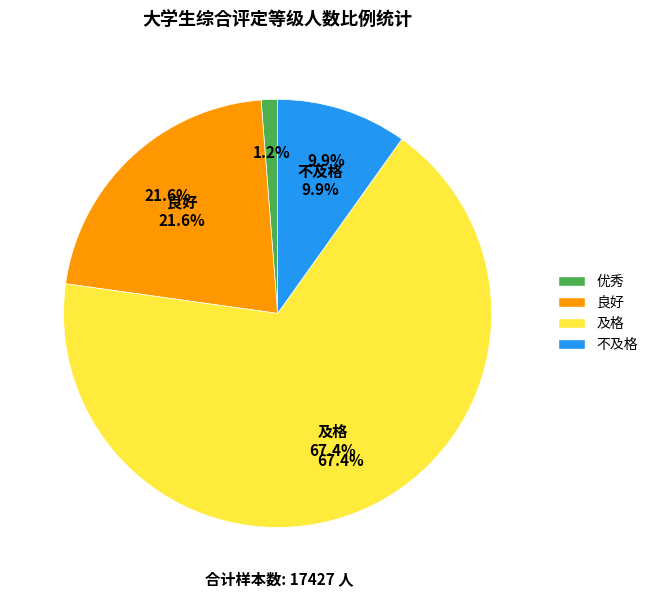

True or false: 良好 accounts for 7% of the total.

False